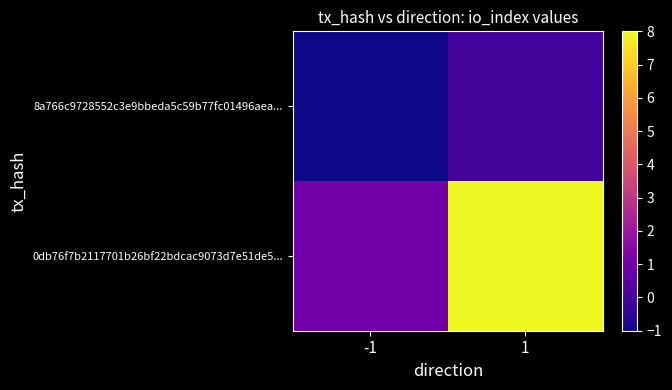

What is the difference between the highest and lowest values at -1?

2